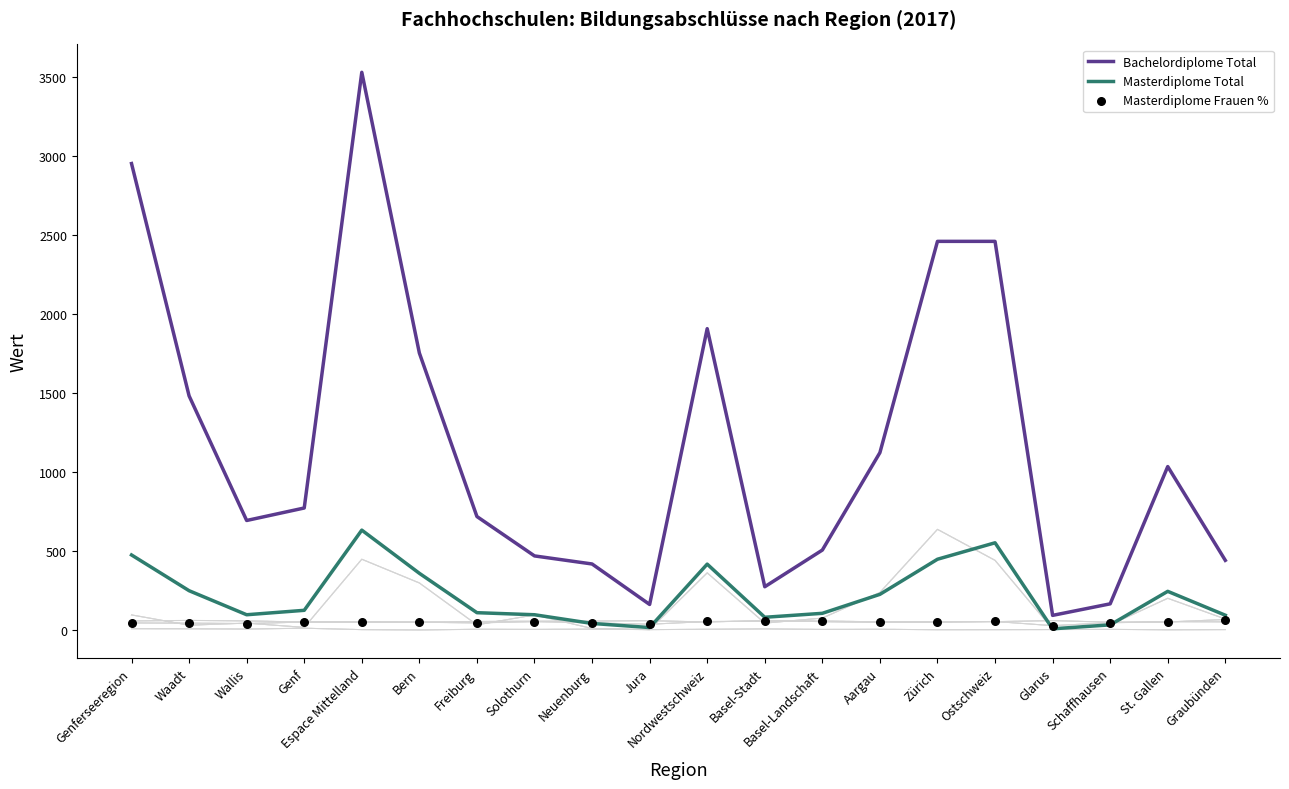

At how many categories does at least one series exceed 1845?

5